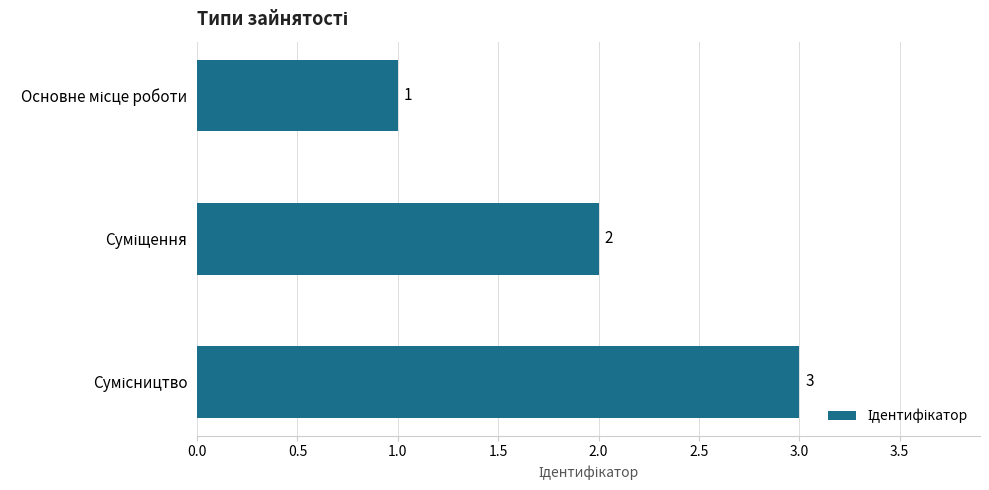

What is the maximum value shown in the chart?

3